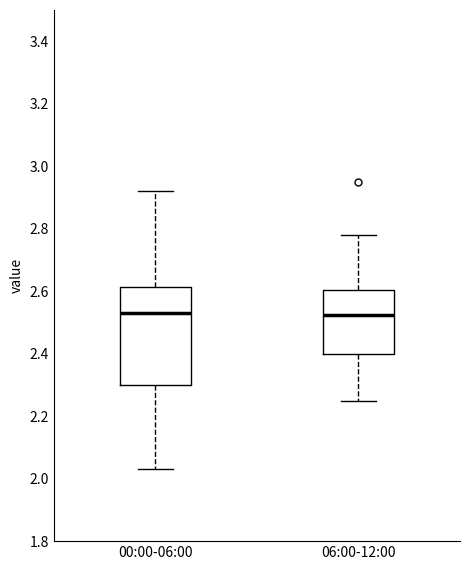

Reading left to right, transcribe this box plot: for each box, give where its median line is, the range the box spans, and where its two whiskers end, as read against the y-axis. The values are not printed on the chart, so give them approximately, as read against the axis.

00:00-06:00: median 2.54, box 2.30 to 2.62, whiskers 2.04 to 2.92
06:00-12:00: median 2.52, box 2.40 to 2.60, whiskers 2.26 to 2.78